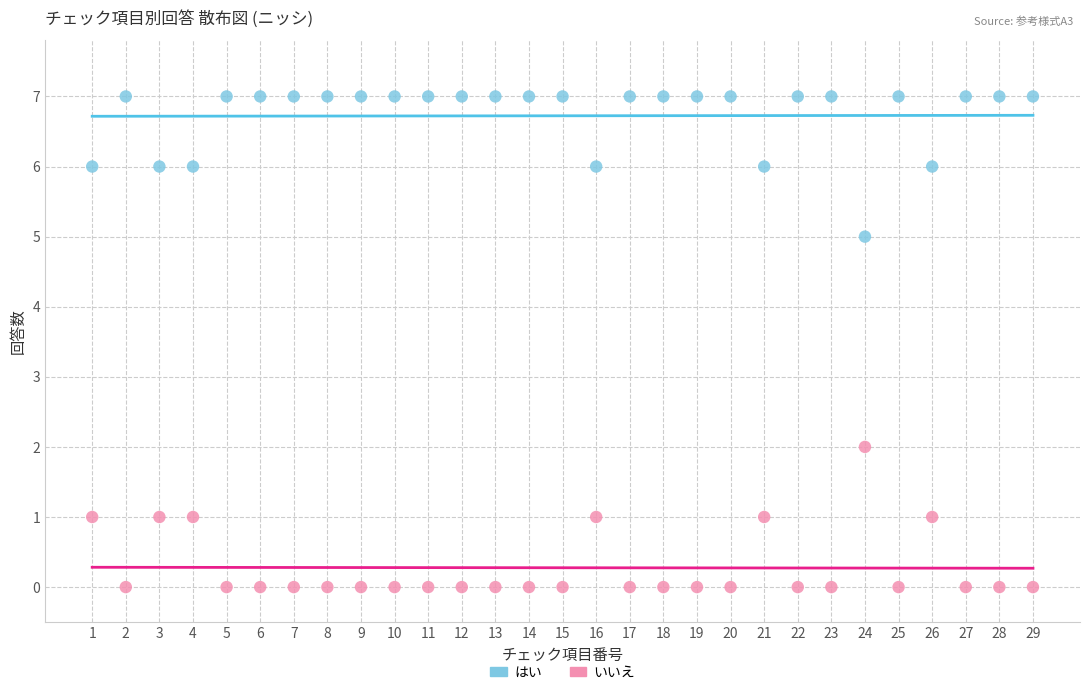

Across all data points, what is the range of X values (max minus min)?

28